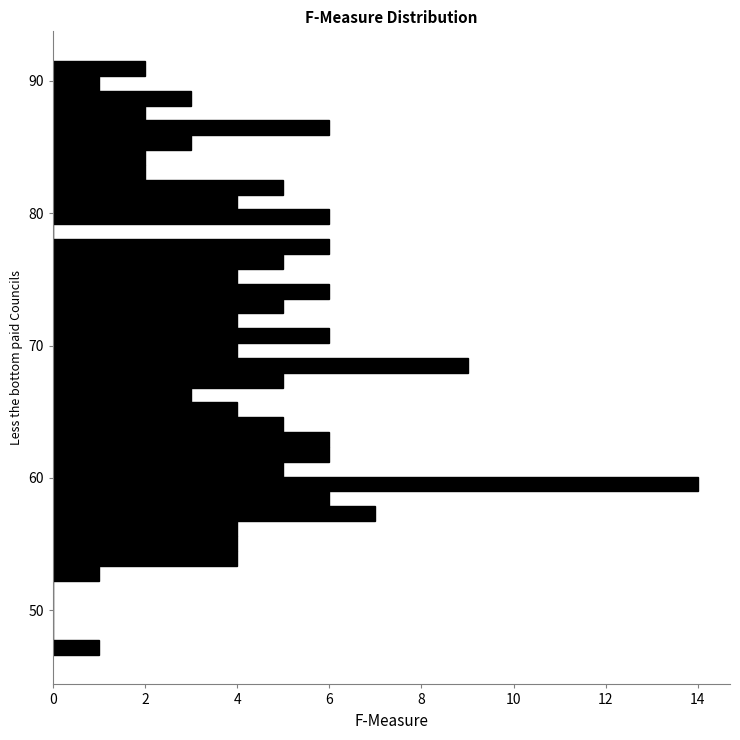

Read against the y-axis, roughly where is the centre of the longest bar?

60